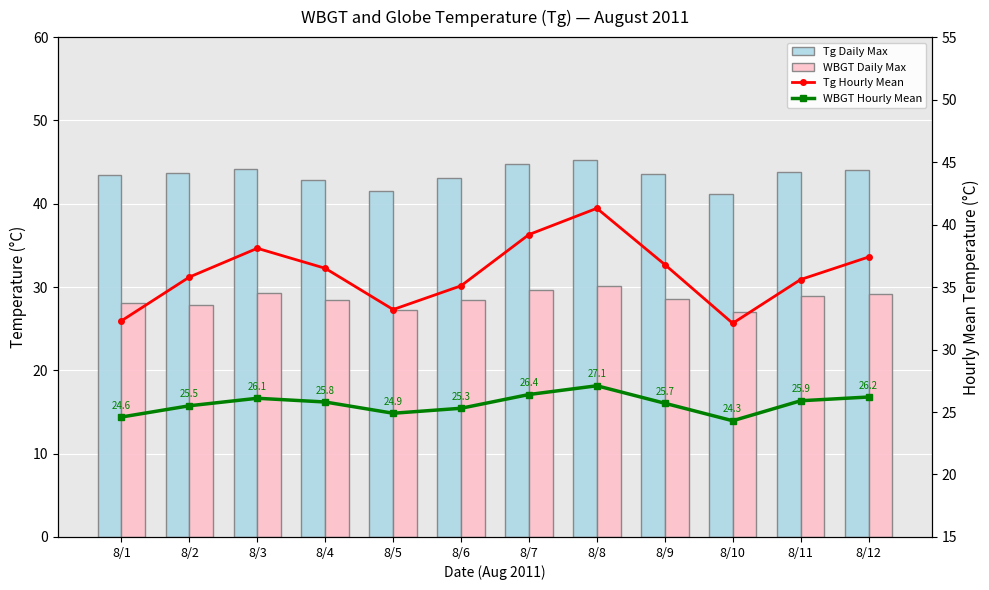

What is the sum of all WBGT Daily Max values?

342.9